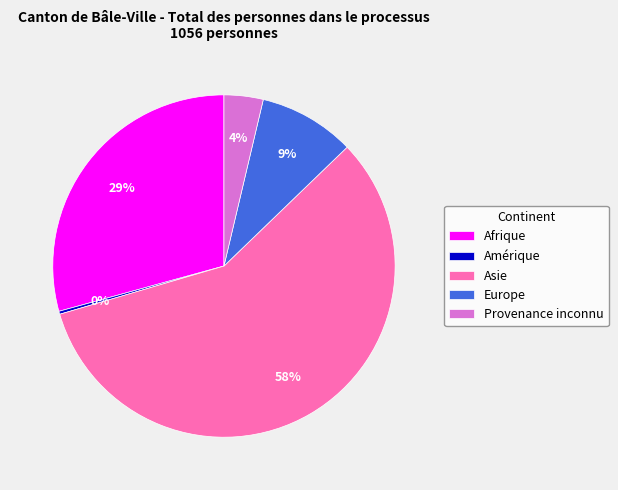

Is there any slice that represents more than half of the pie?

Yes